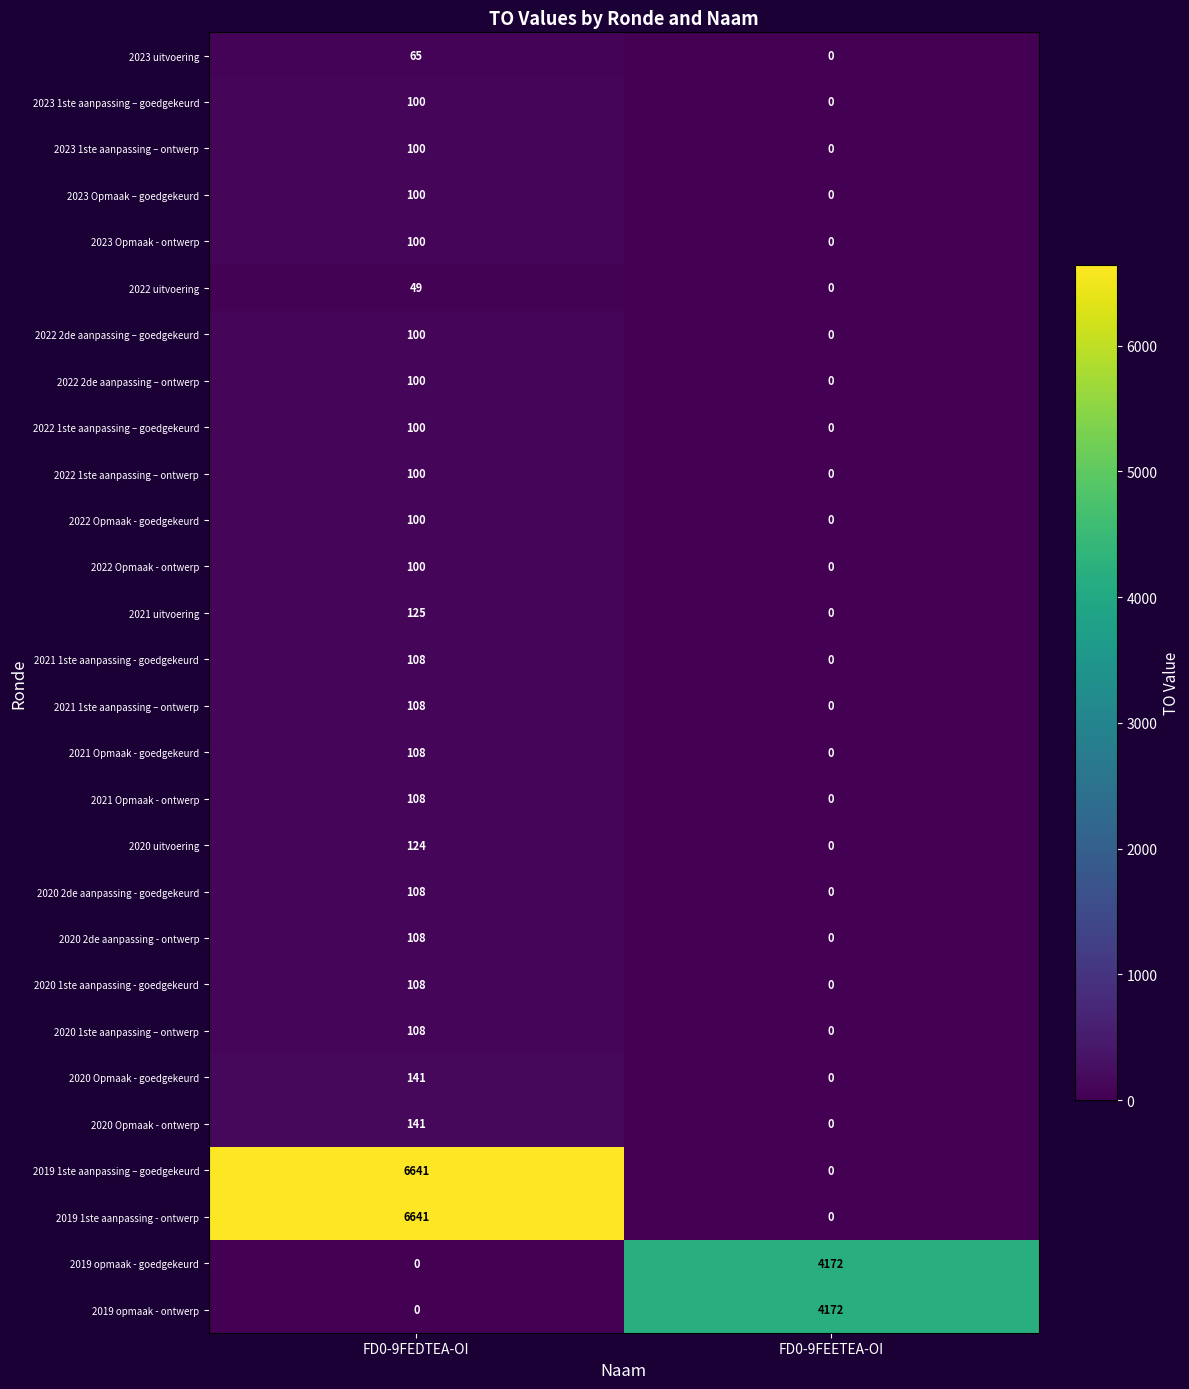

At which category is the sum across all series the highest?

FD0-9FEDTEA-OI